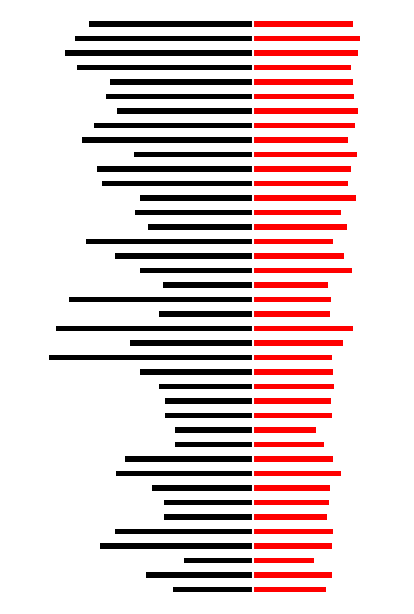

Between 21 and 24, which series saw the biggest shift?

SDS_P1